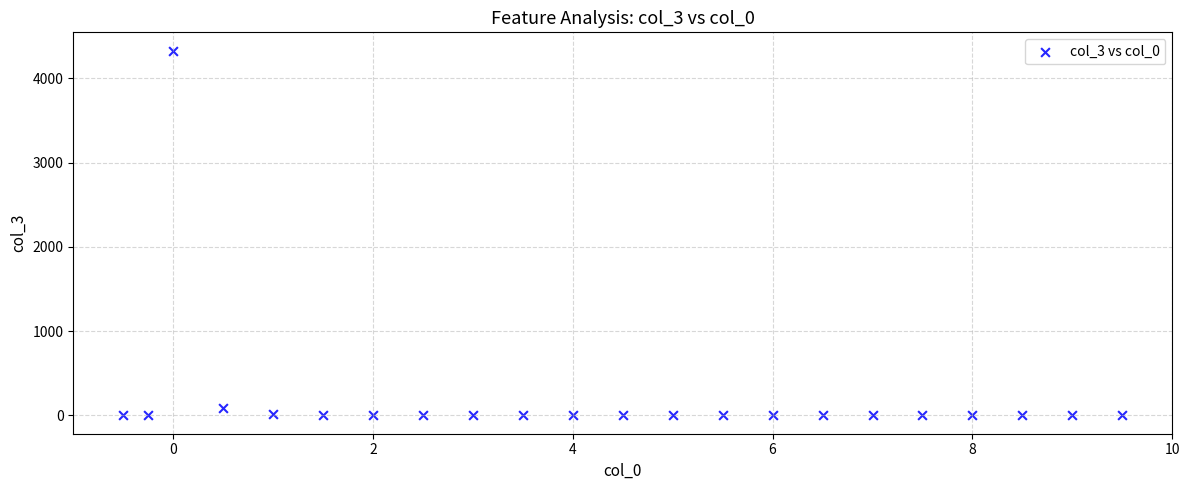

What is the range of Y values (max minus min)?

4329